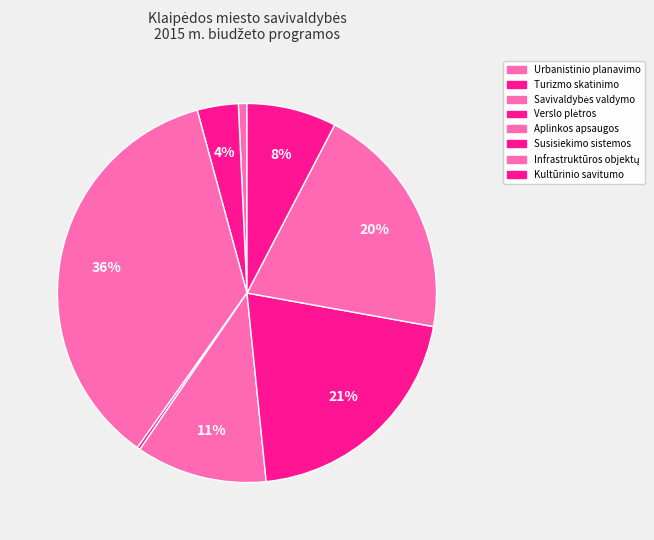

Rank the categories by value from highest to lowest.

Savivaldybės valdymo programa, Susisiekimo sistemos programa, Miesto infrastruktūros objektų programa, Aplinkos apsaugos programa, Miesto kultūrinio savitumo programa, Subalansuoto turizmo skatinimo programa, Miesto urbanistinio planavimo programa, Smulkiojo ir vidutinio verslo programa